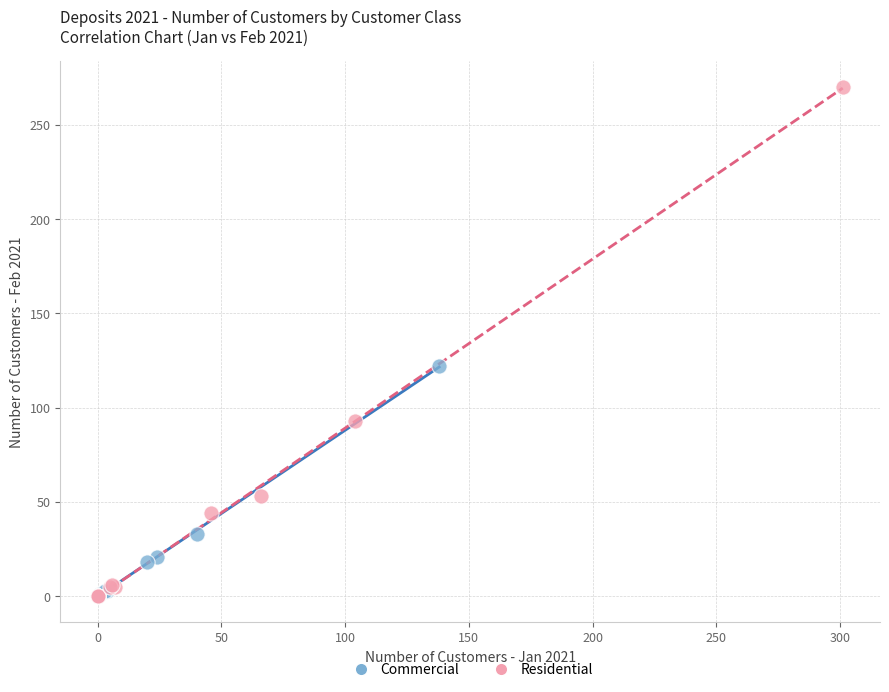

What are all the series names shown in the legend?

Commercial, Residential